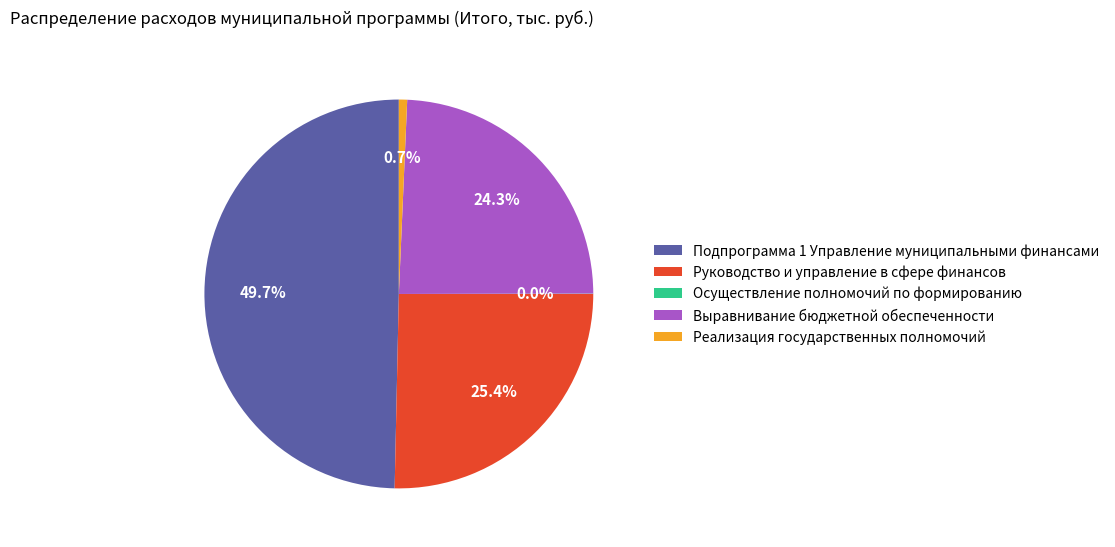

To the nearest percent, what is the average slice percentage?

20%